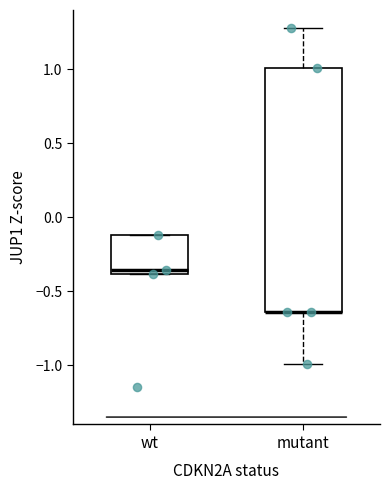

Reading left to right, read every box against the y-axis: the position of its median line, the range the box covers, and the ends of its whiskers. The values are not printed on the chart, so give them approximately, as read against the axis.

wt: median -0.35, box -0.40 to -0.10, whiskers -0.40 to -0.10
mutant: median -0.65 (drawn on the box's lower edge), box -0.65 to 1.00, whiskers -1.00 to 1.30